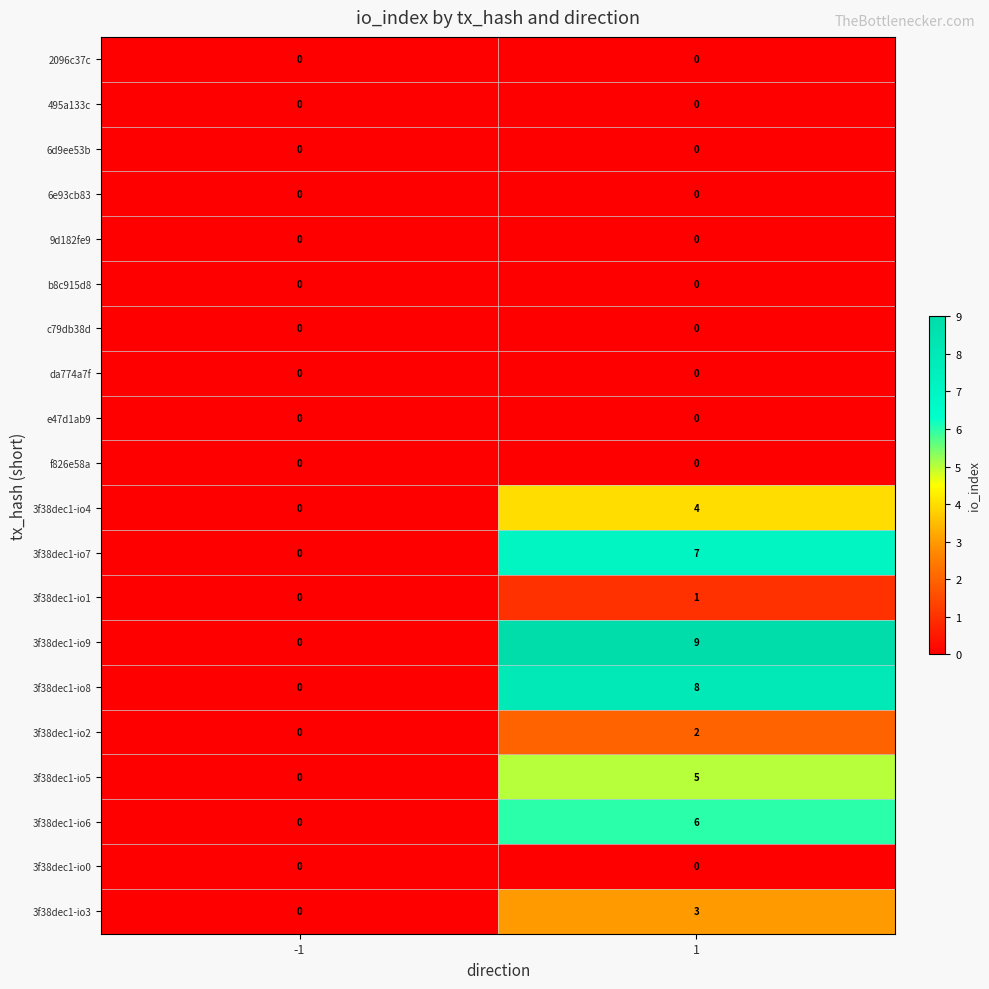

At how many categories does at least one series exceed 3?

1